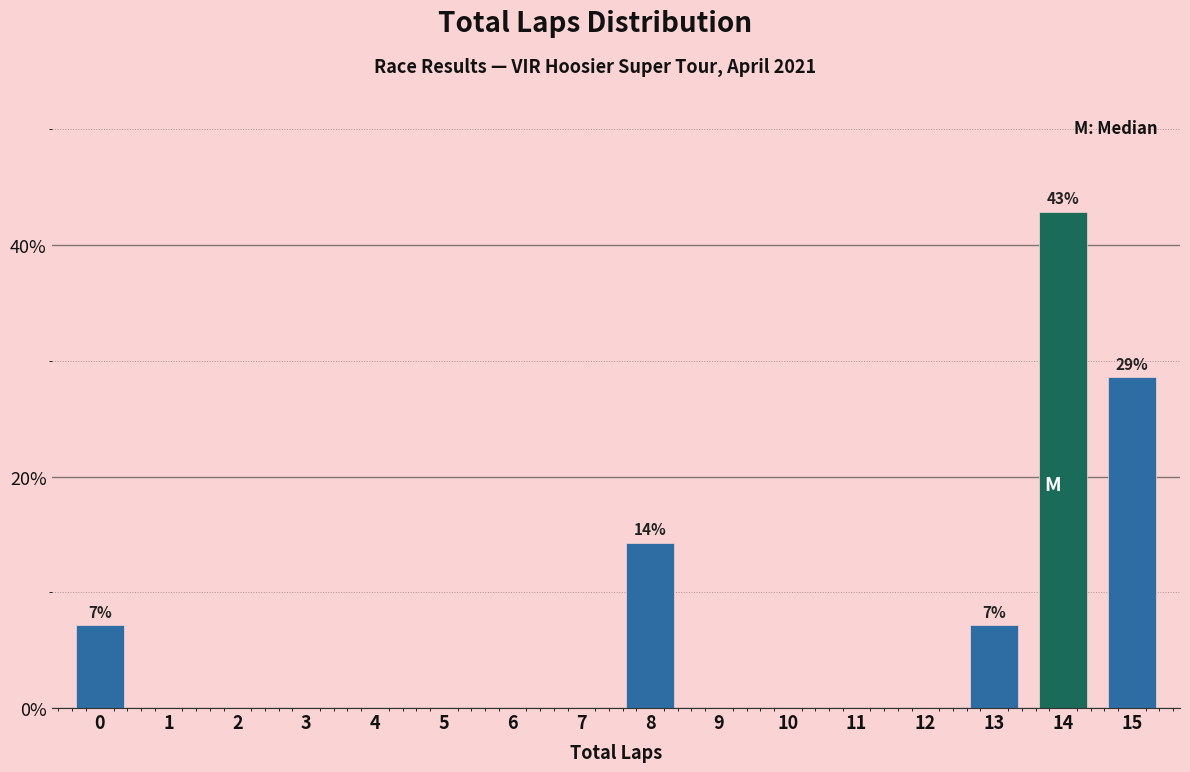

Reading right to left, transcribe all the data shown in this chart.

15=28.6	14=42.9	13=7.1	12=0.0	11=0.0	10=0.0	9=0.0	8=14.3	7=0.0	6=0.0	5=0.0	4=0.0	3=0.0	2=0.0	1=0.0	0=7.1